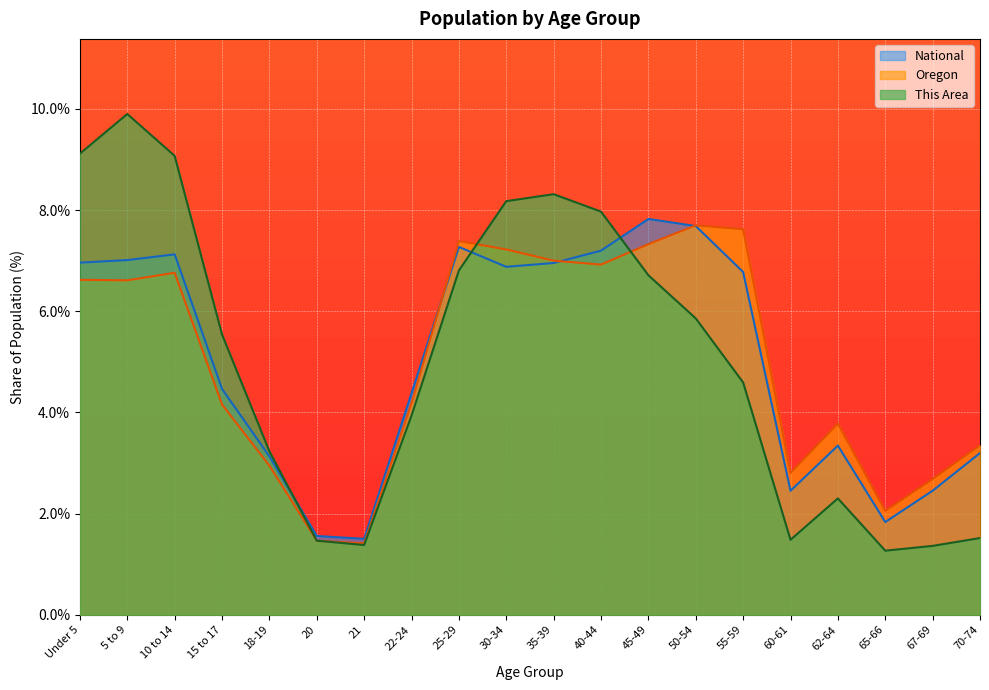

What is the difference between the National values at 20 and 5 to 9?

5.5